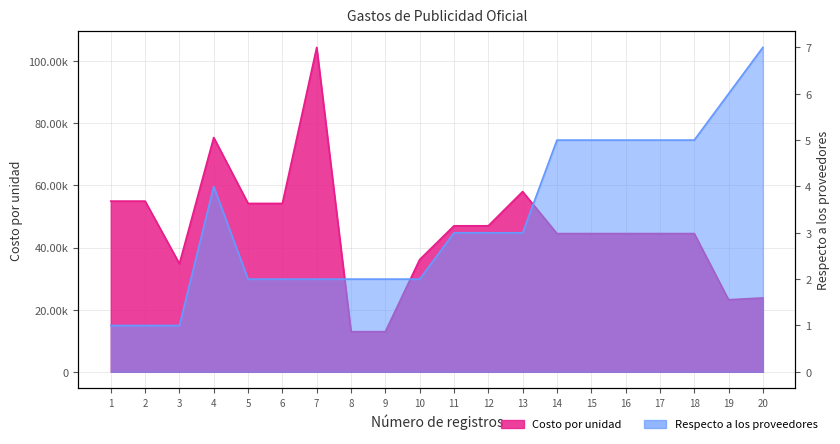

How many data points in Costo por unidad are above 44489?

14